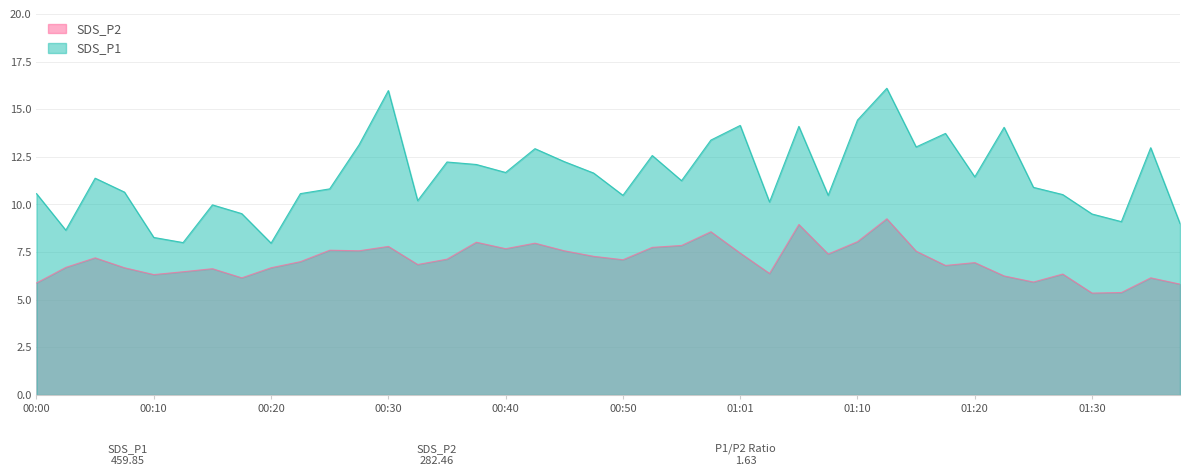

How many distinct data groups are displayed?

2